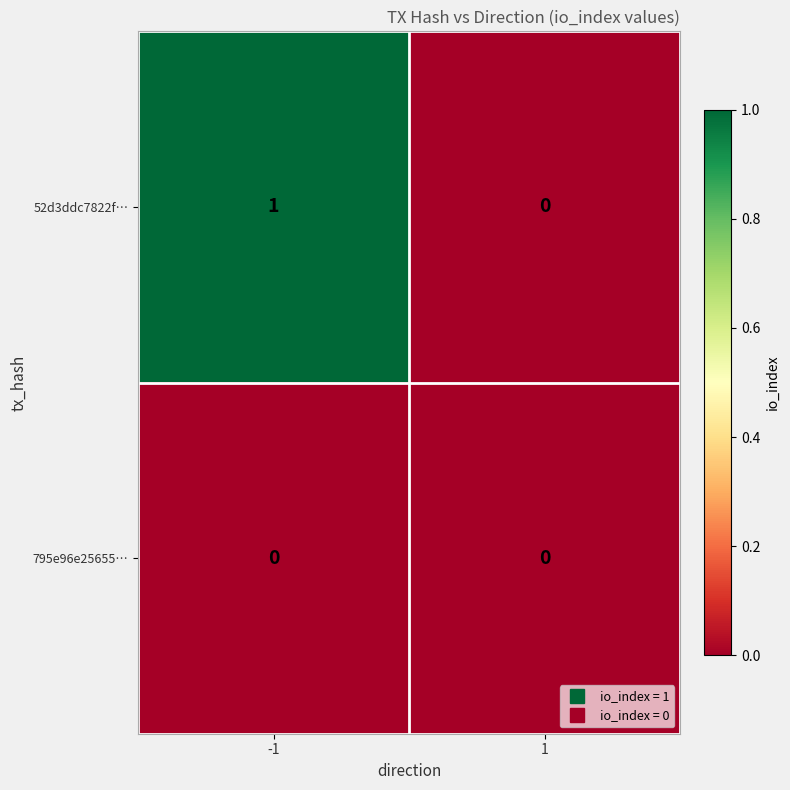

List the series in order of their peak value, lowest first.

795e96e25655…, 52d3ddc7822f…